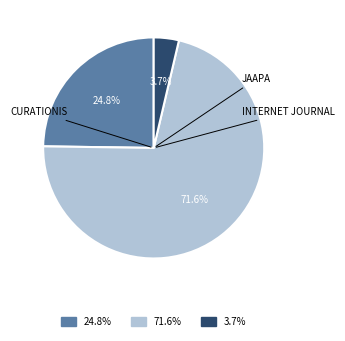

Does any single category account for the majority?

Yes